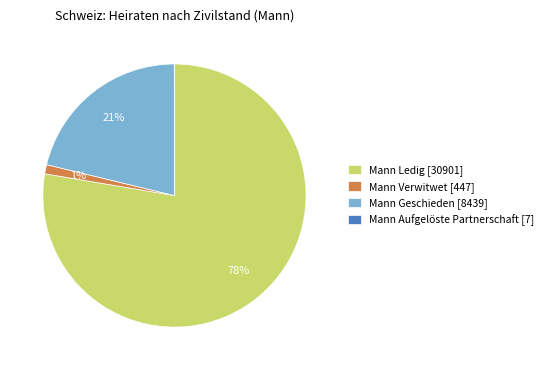

True or false: Mann Geschieden [8439] accounts for 21% of the total.

True